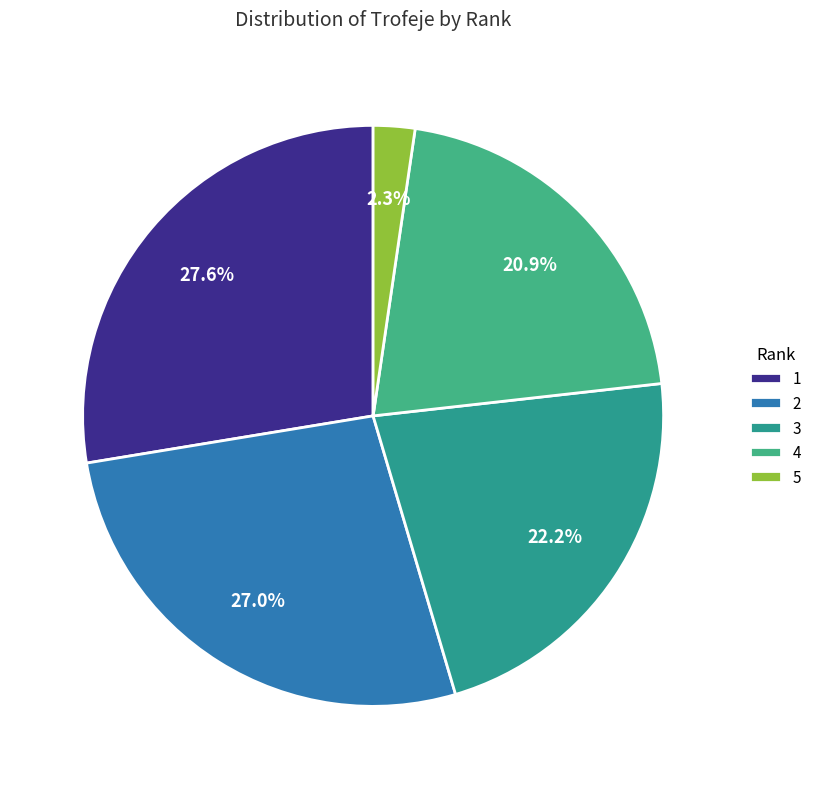

To the nearest percent, what is the difference between the 1 and 2 slice percentages?

1%